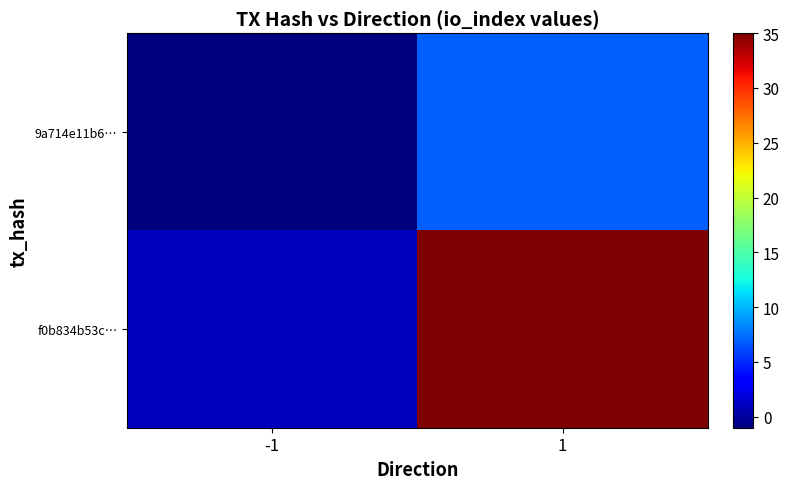

Which category has the lowest value across all series?

-1